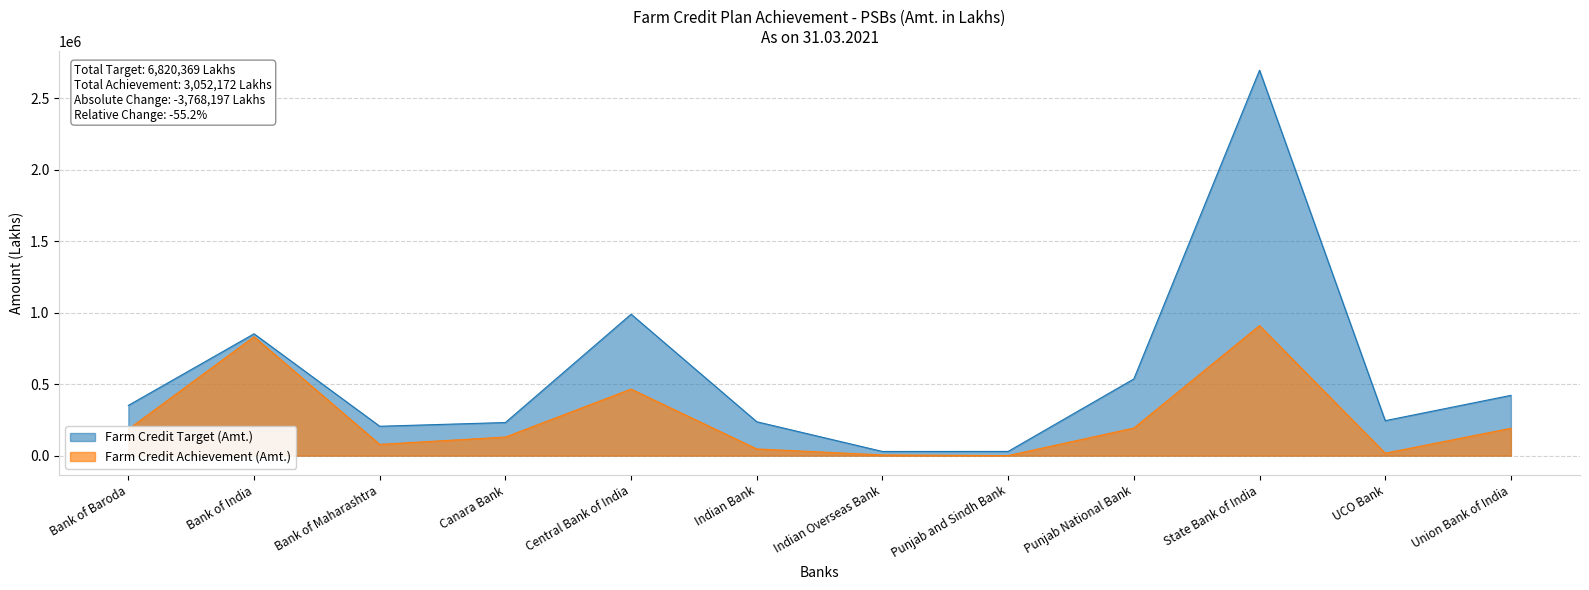

The value of Farm Credit Target (Amt.) at Bank of India is 436872.0. True or false?

False